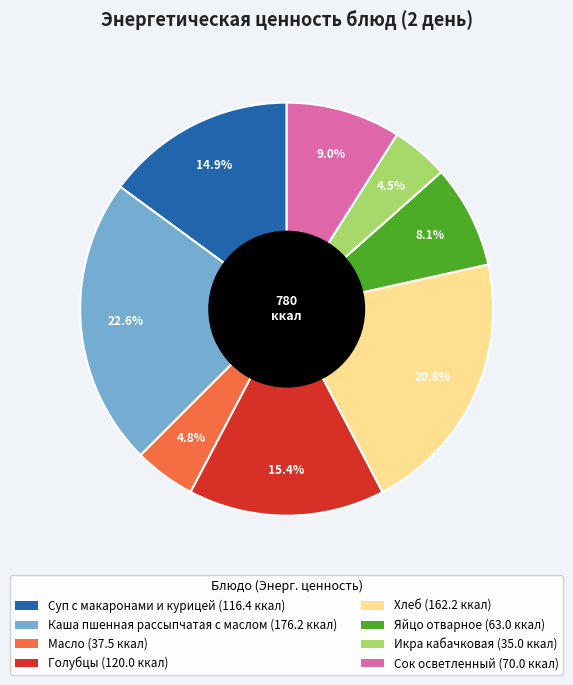

What percentage is the Масло slice, to the nearest percent?

5%